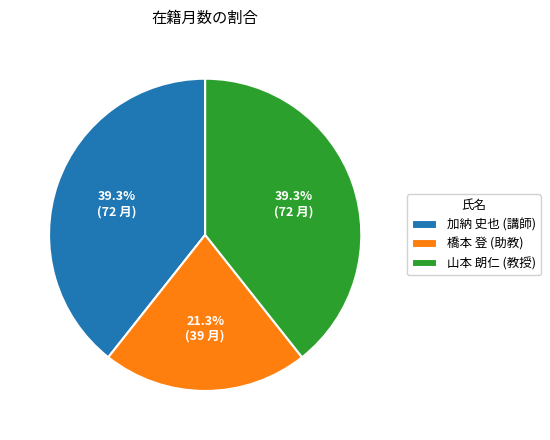

To the nearest percent, what percentage of the pie is 橋本 登 (助教)?

21%